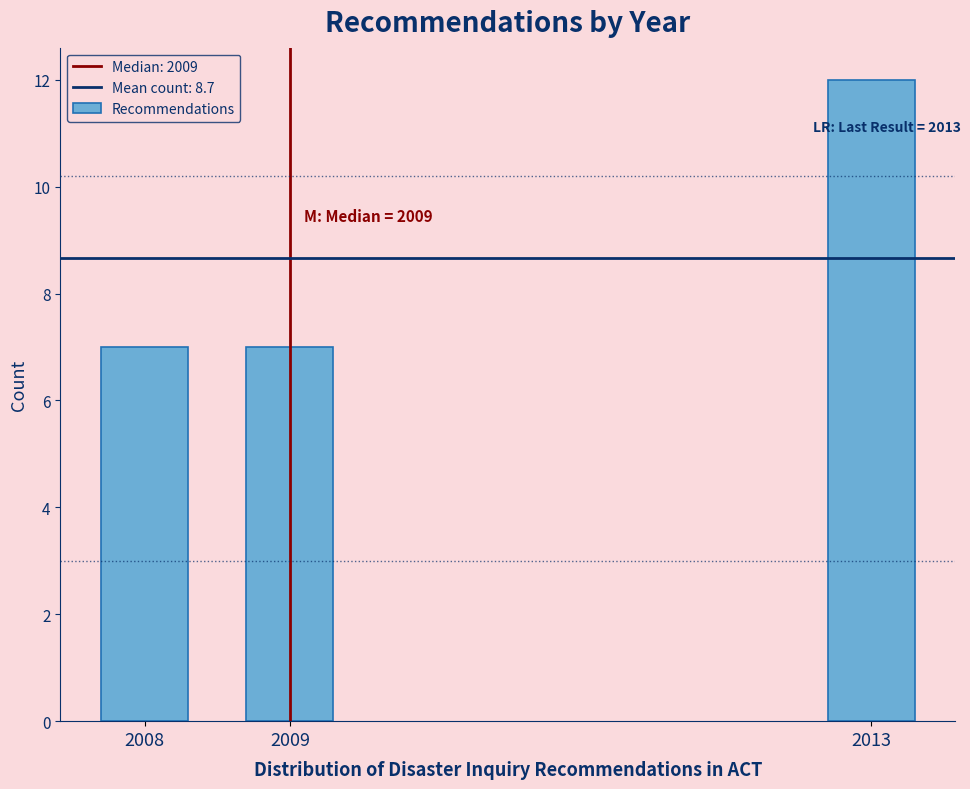

Reading left to right, transcribe all the data shown in this chart.

2008=7	2009=7	2013=12